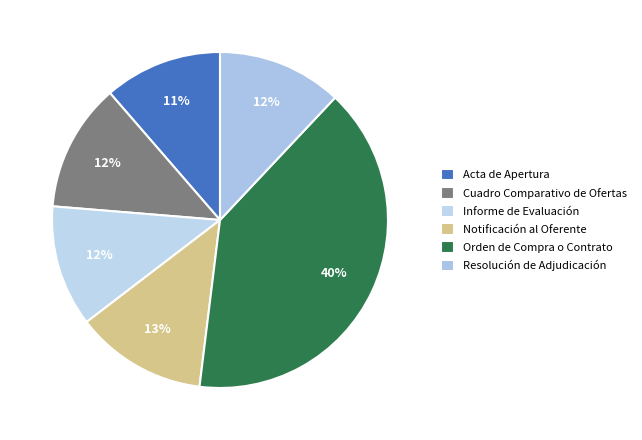

What percentage is the Resolución de Adjudicación slice, to the nearest percent?

12%